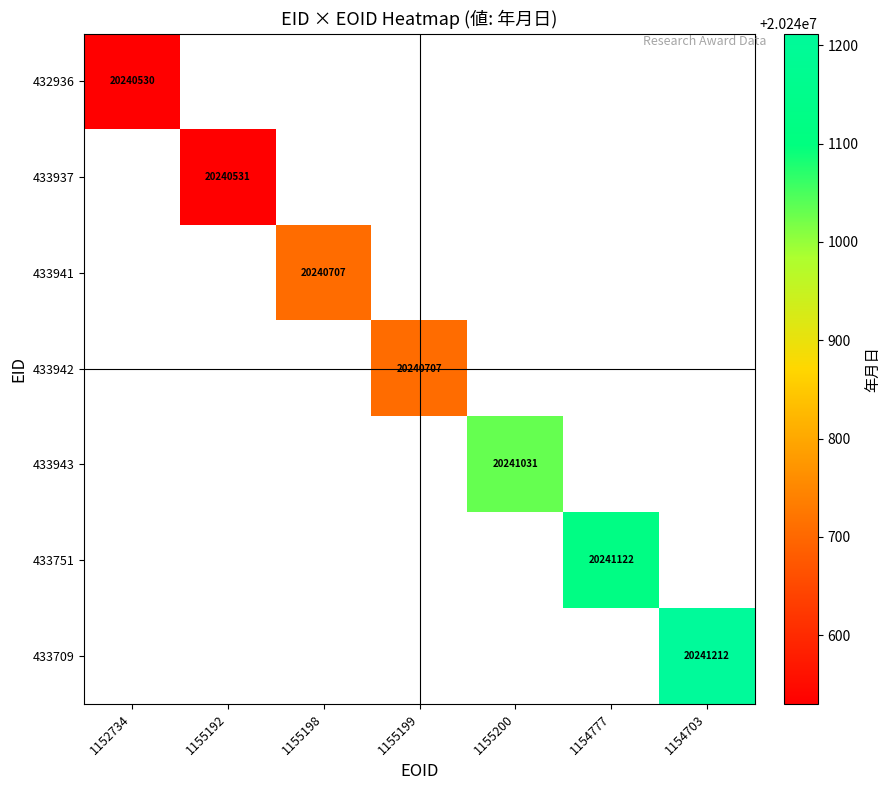

The value of 433942 at 1155199 is 29482540. True or false?

False